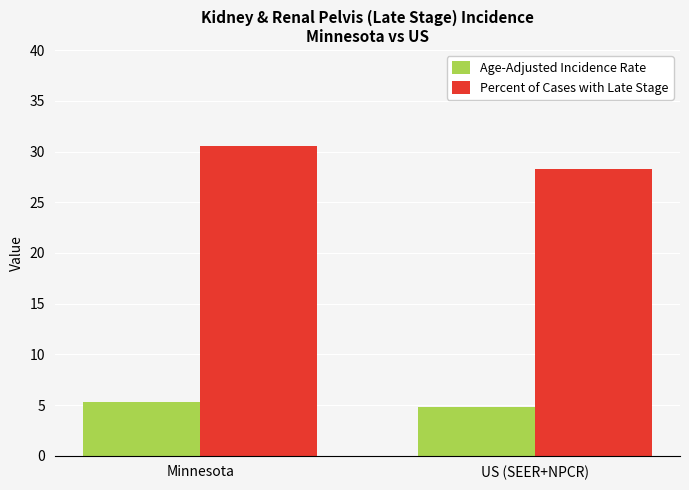

The Percent of Cases with Late Stage series shows 30.5 at Minnesota. True or false?

True